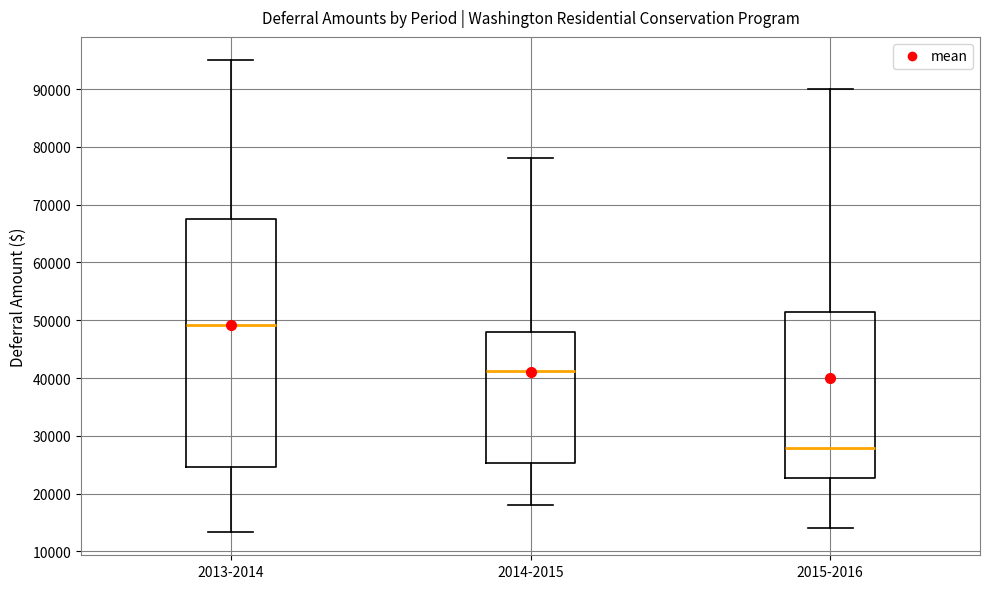

Comparing the boxes themselves (not the whiskers), which one is the tallest?

2013-2014